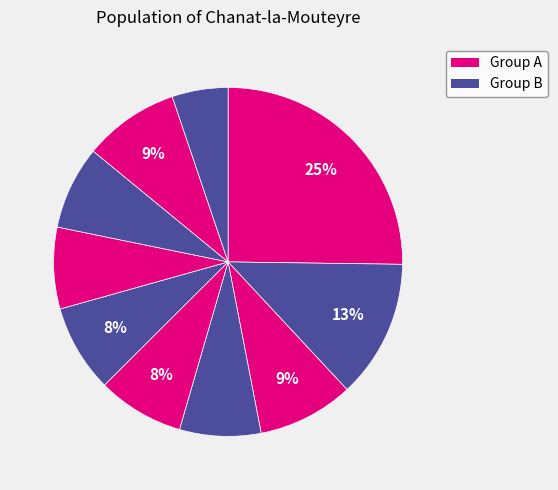

How many segments does this pie chart have?

10